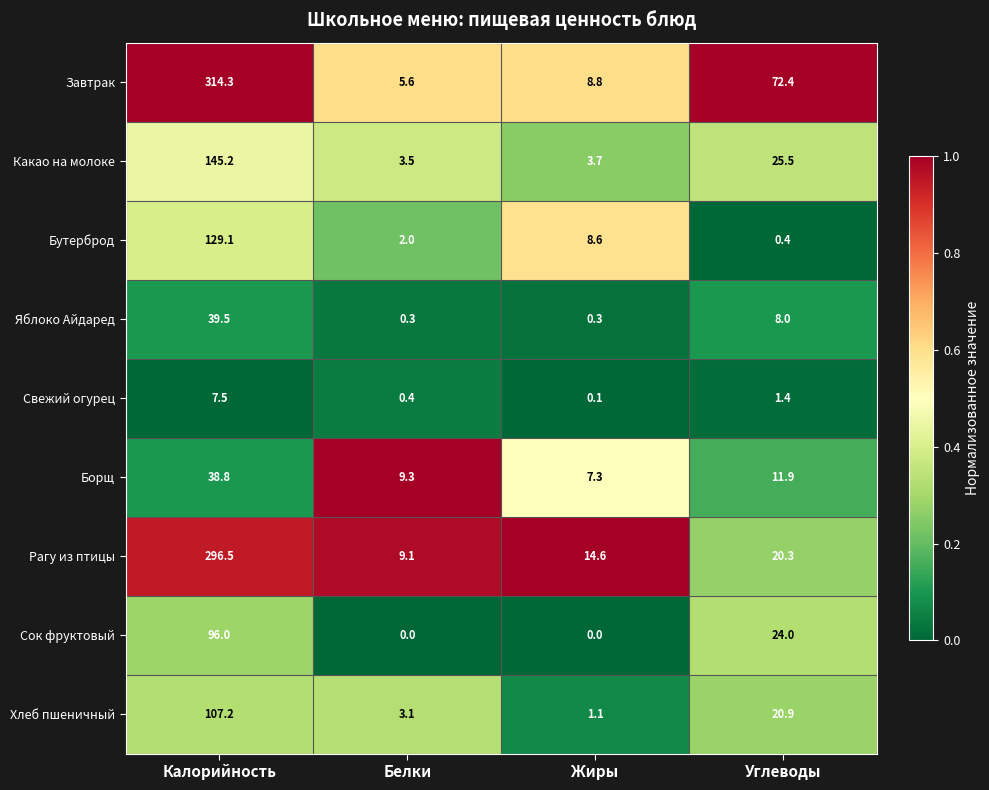

At which label is Сок фруктовый closest to 48?

Углеводы